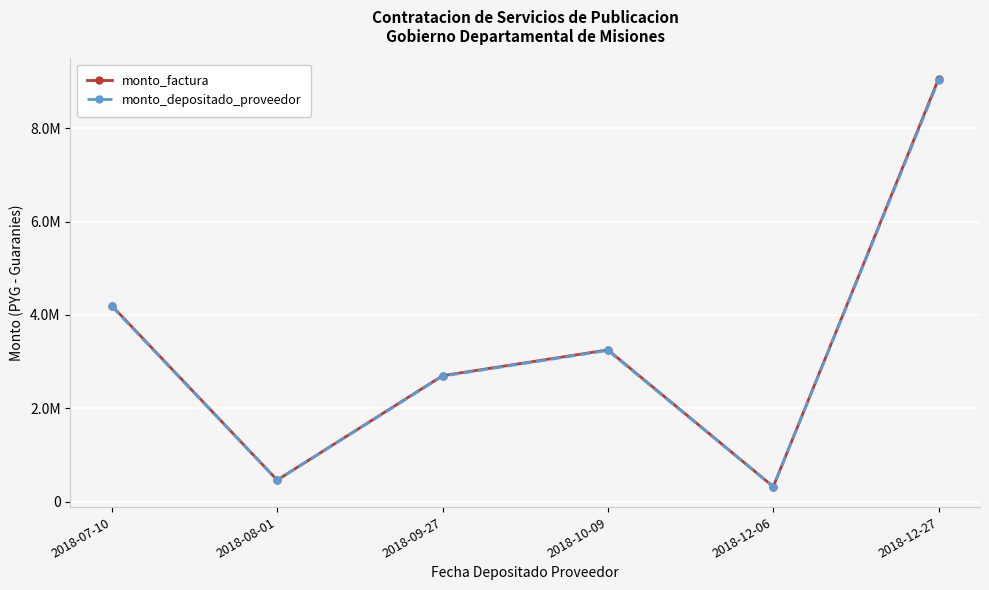

What is the maximum value for monto_depositado_proveedor?

9025560